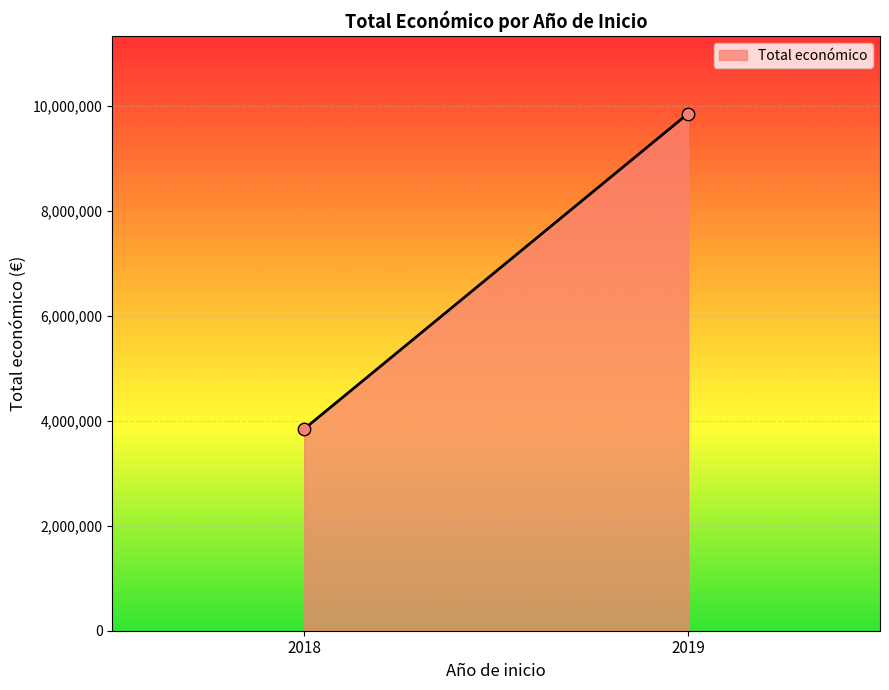

What is the range of Y values (max minus min)?

6005041